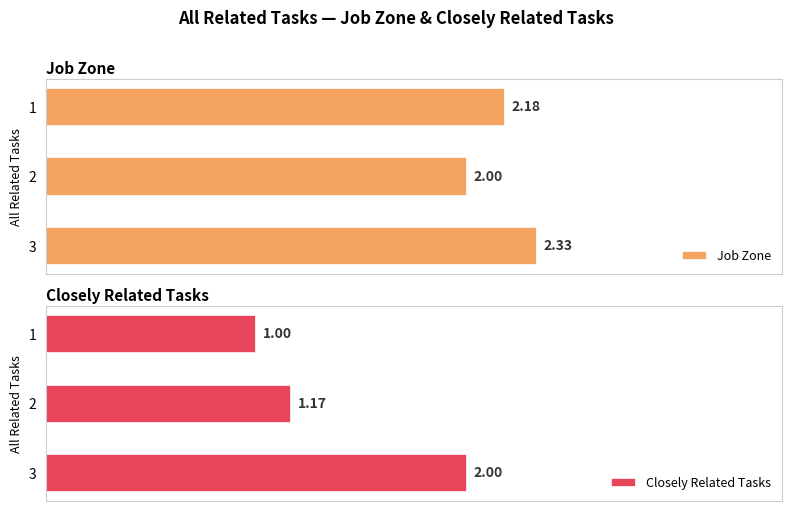

Are the bars grouped side by side (vs. stacked)?

Yes